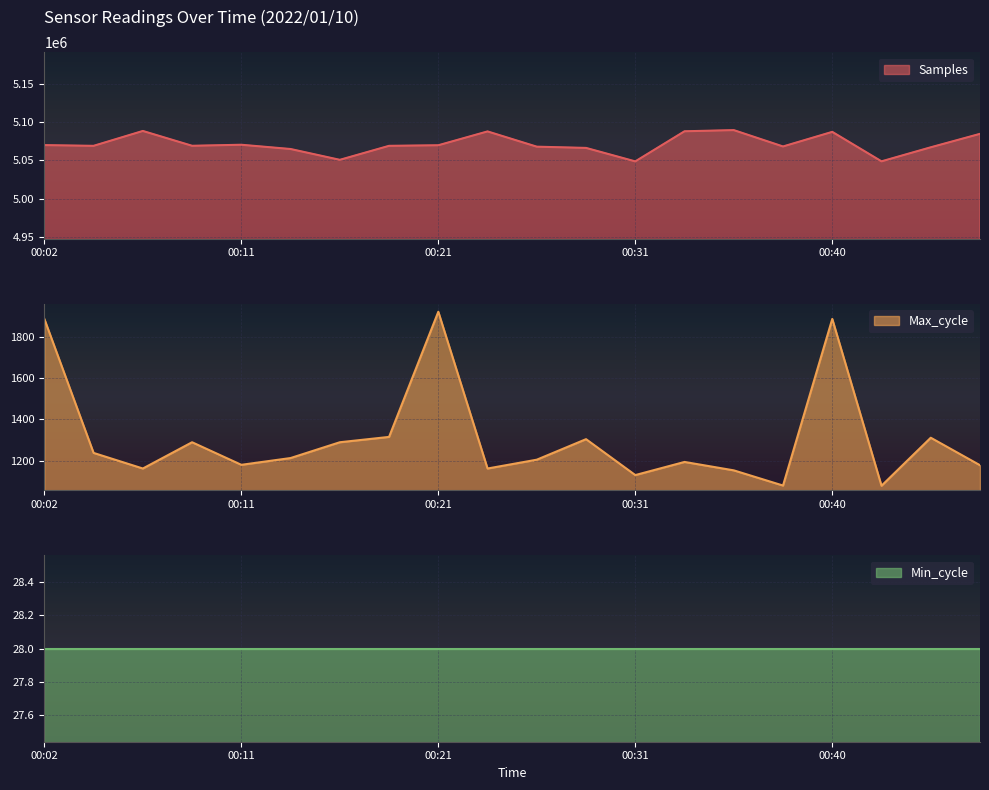

Where is Samples nearest to the value 5069095?

00:09